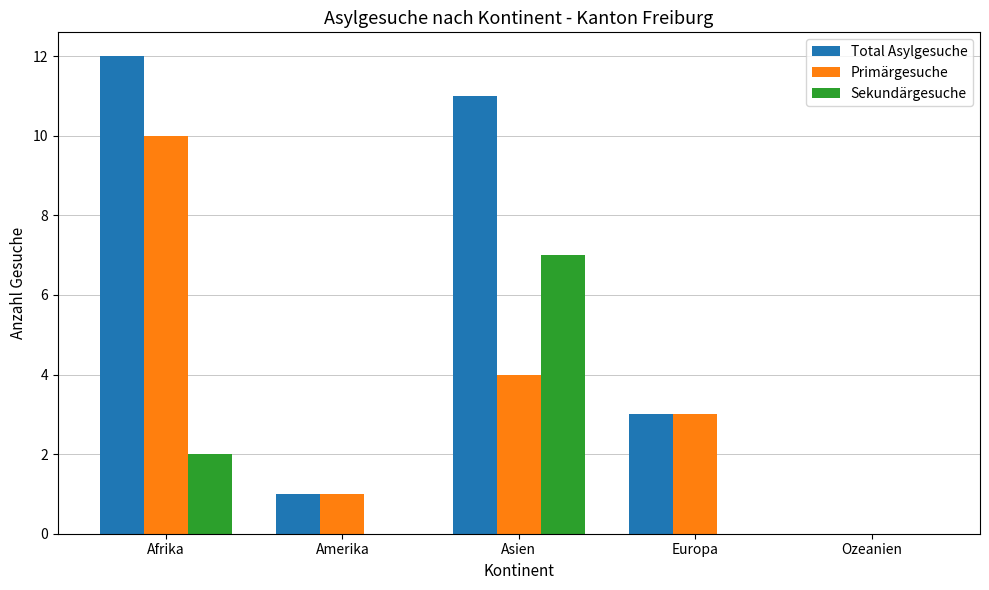

What value does the Primärgesuche series have at Europa?

3